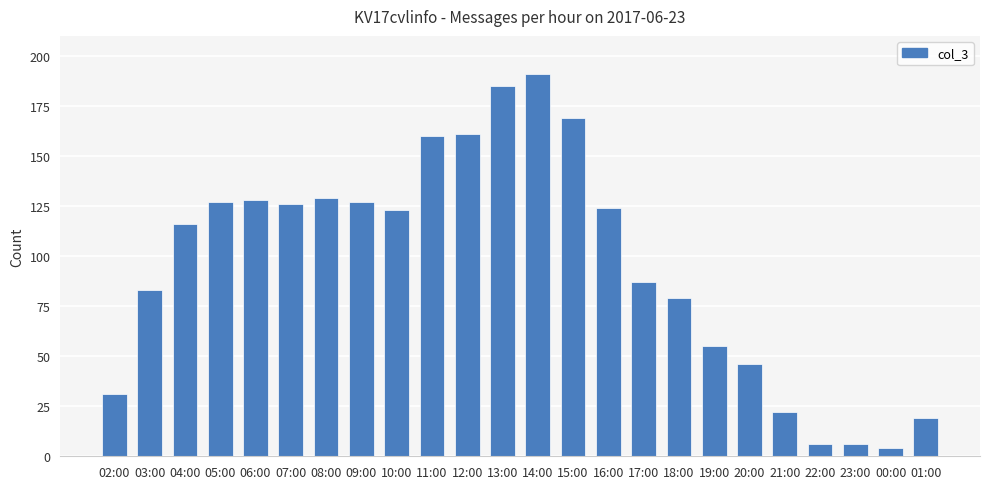

What is the label of the 12th bar from the left?

13:00